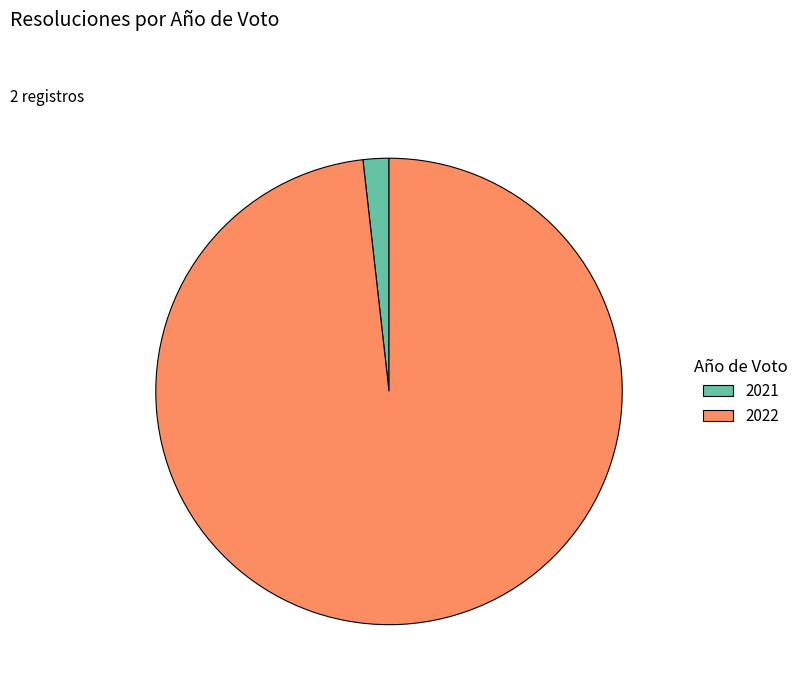

Is there a majority slice in this chart?

Yes